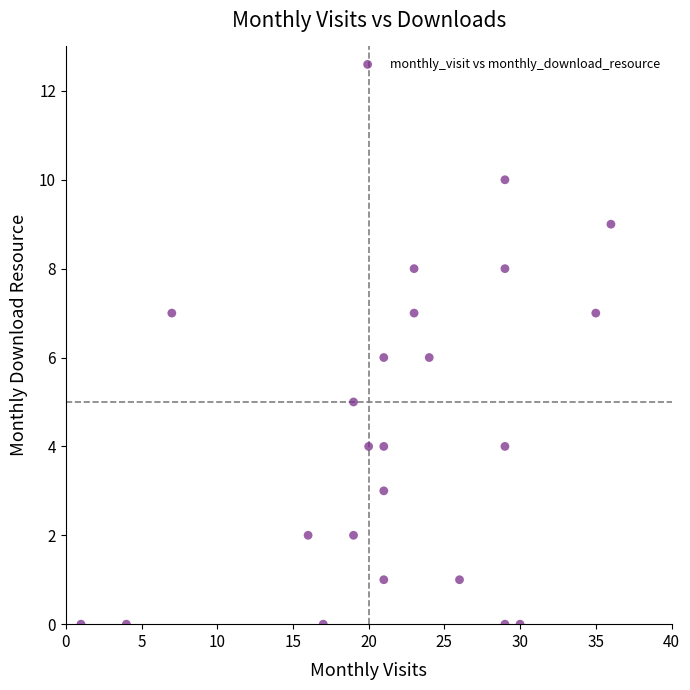

What is the range of Y values (max minus min)?

10